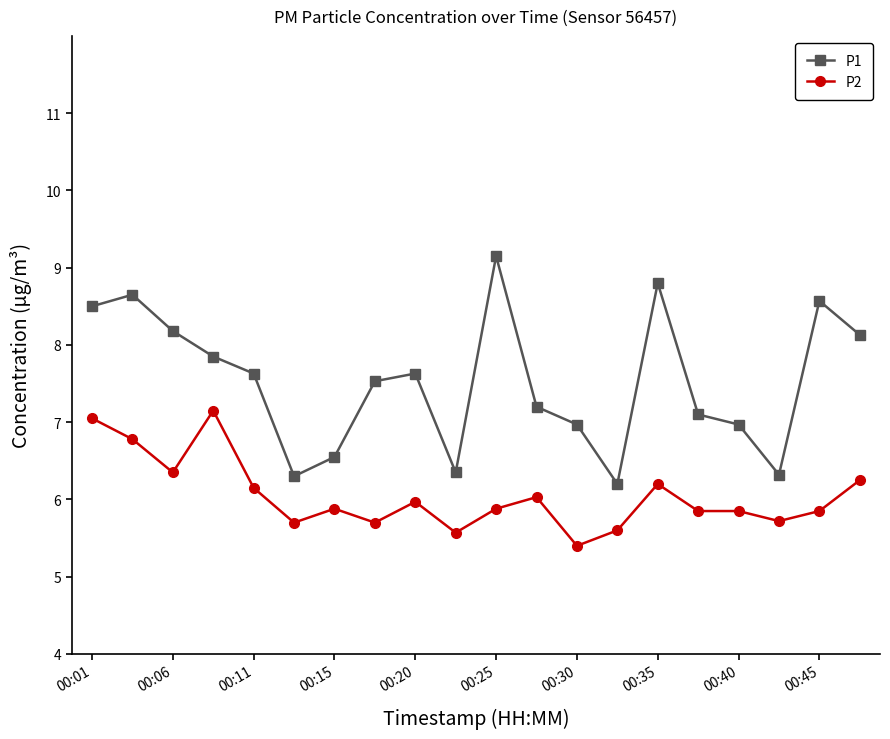

What is the sum of all P2 values?

120.9